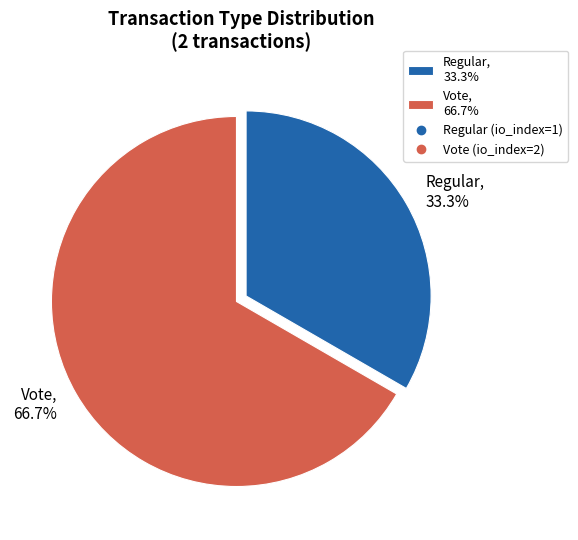

Does any single category account for the majority?

Yes